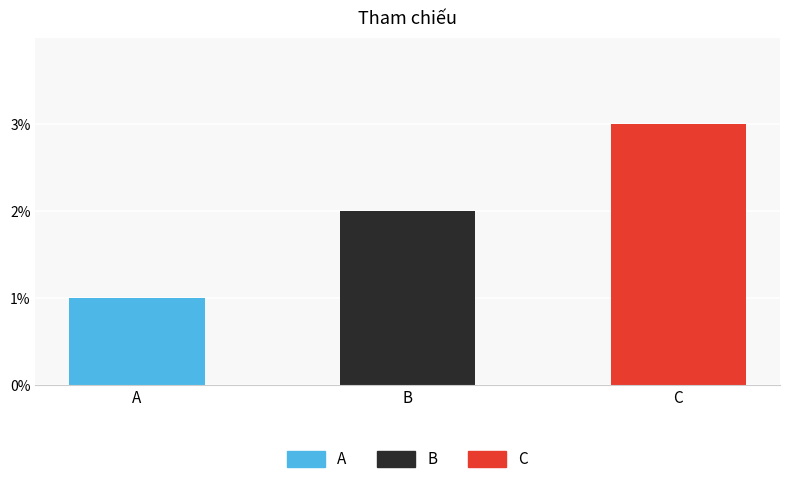

True or false: the data shows 0 at A.

False